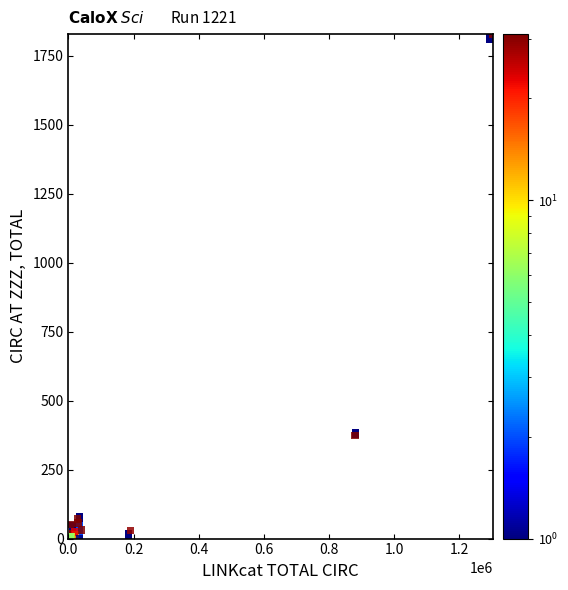

What Y value in the scatter plot is closest to 914?

374